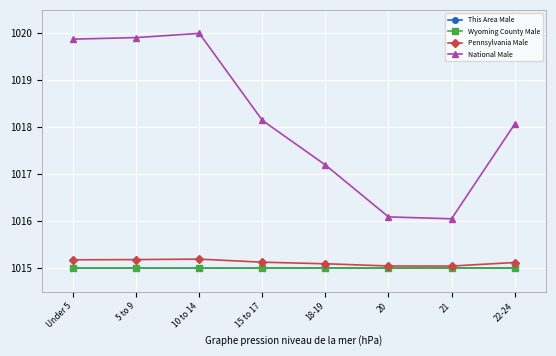

What is the difference between the highest and lowest values at 5 to 9?

4.9